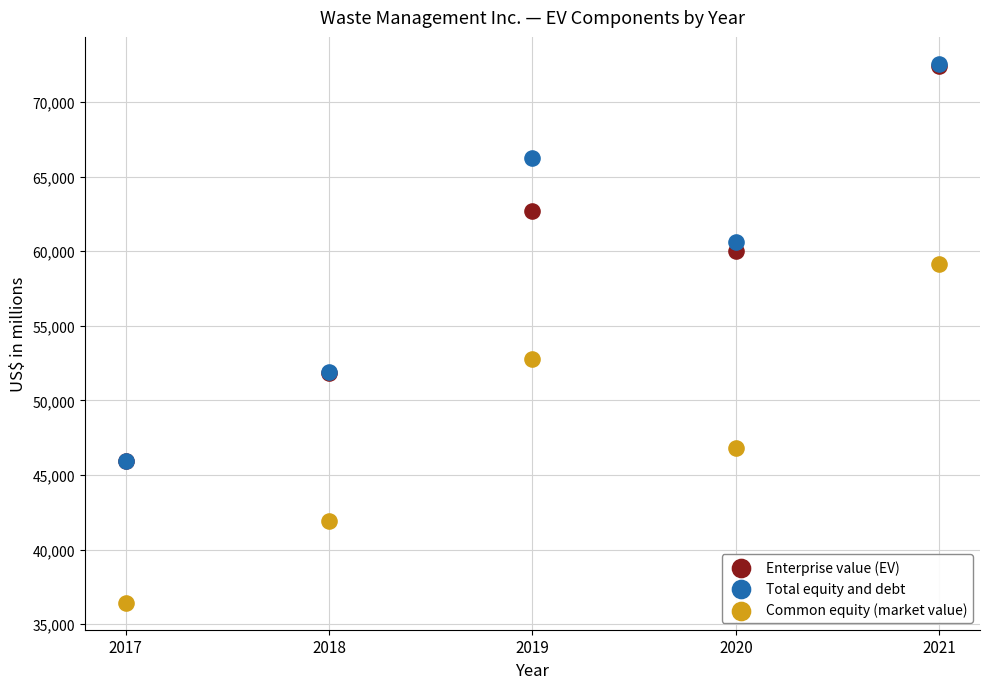

Across all series, what Y value is closest to 54498?

52762